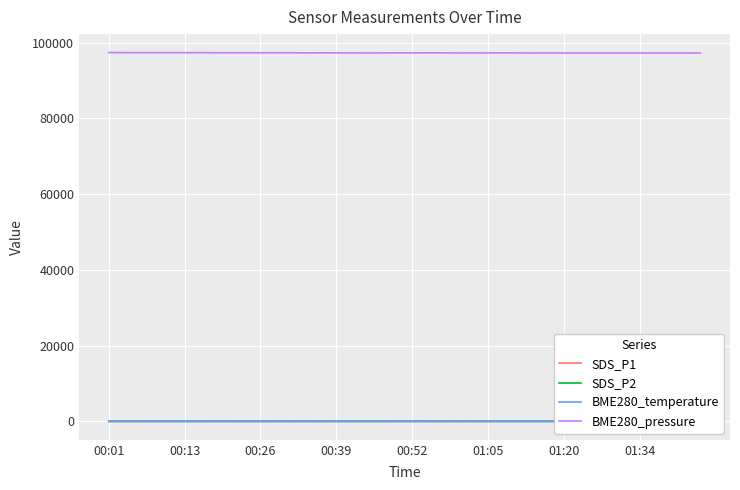

Rank the series by their maximum value, from highest to lowest.

BME280_pressure, BME280_temperature, SDS_P1, SDS_P2